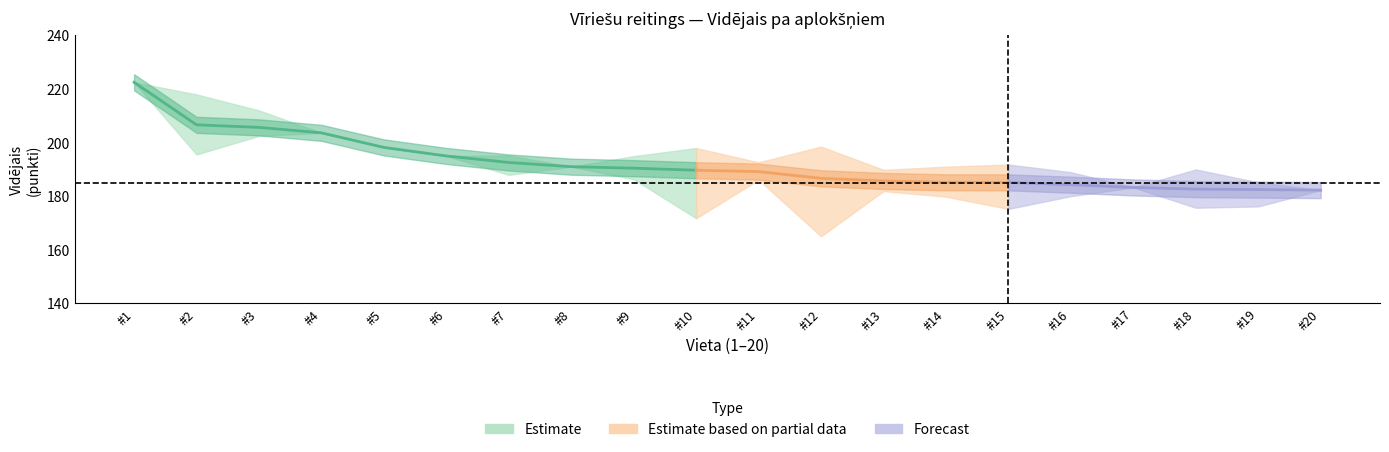

The Kopā Vidējais series shows 184.3 at 16. True or false?

True